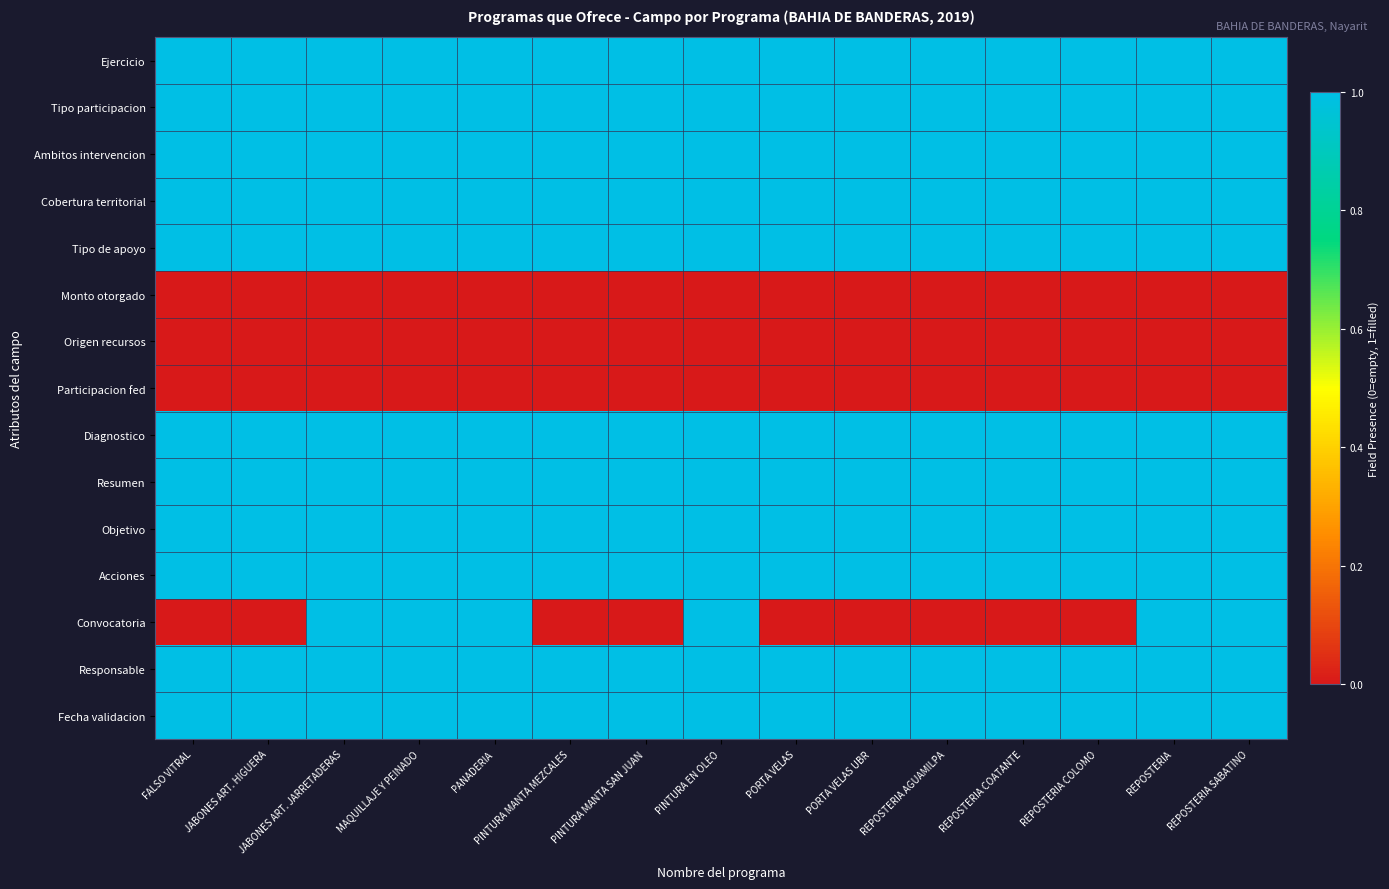

What is the total value across all series at REPOSTERIA COLOMO?

2029